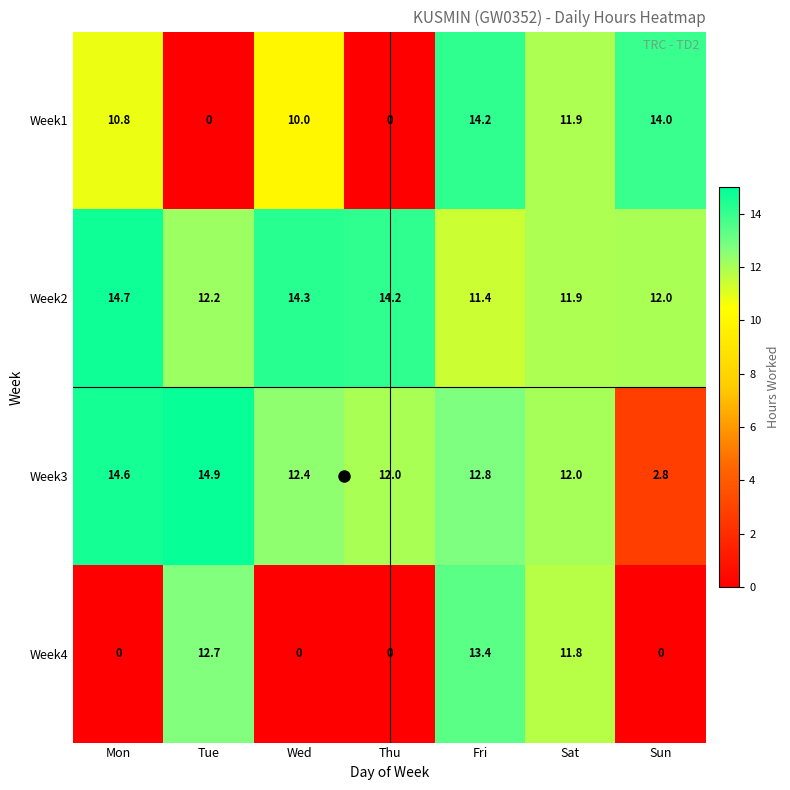

At Wed, list the series in order from largest to smallest.

Week2, Week3, Week1, Week4